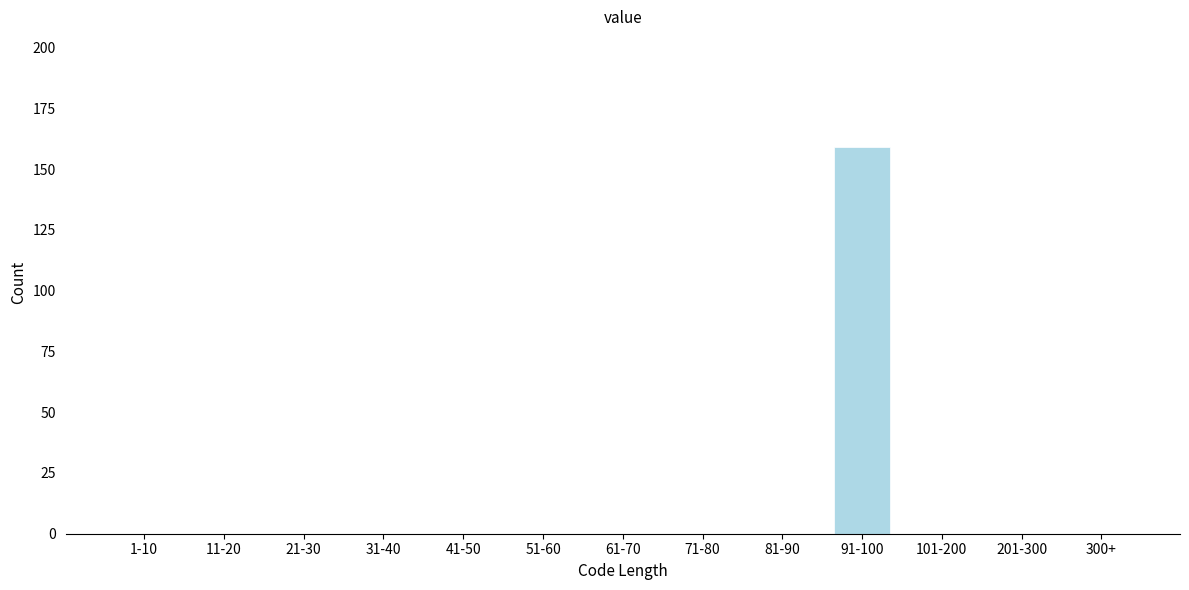

Reading left to right, what are all the values shown in this chart?

1-10=0	11-20=0	21-30=0	31-40=0	41-50=0	51-60=0	61-70=0	71-80=0	81-90=0	91-100=159	101-200=0	201-300=0	300+=0